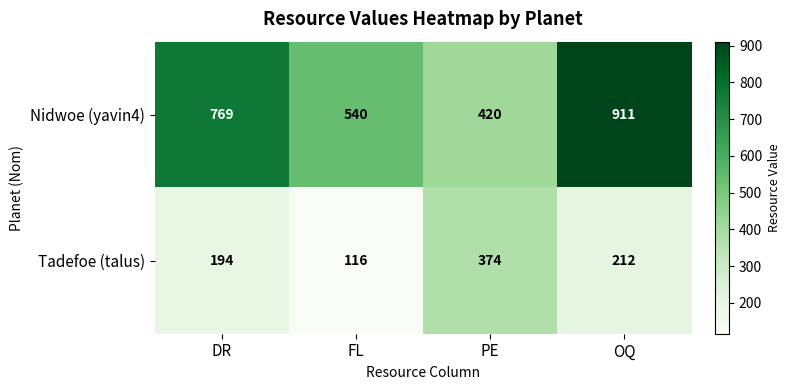

Which series has the largest range (max minus min)?

Nidwoe (yavin4)